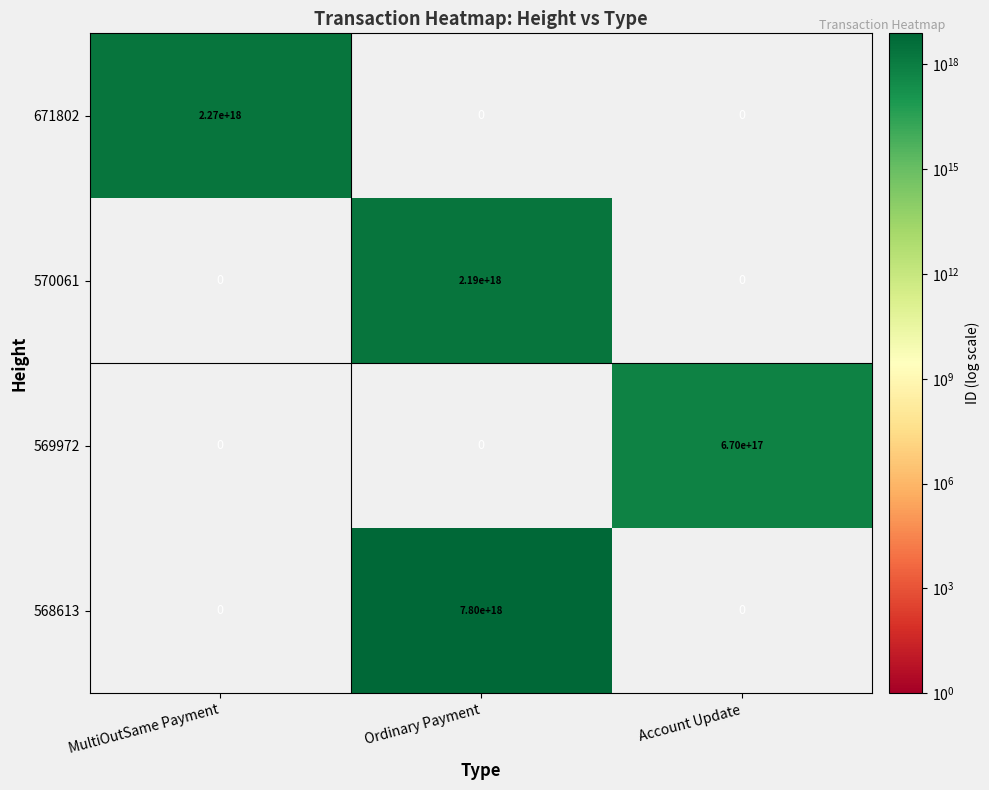

Between MultiOutSame Payment and Account Update, which series saw the biggest shift?

671802